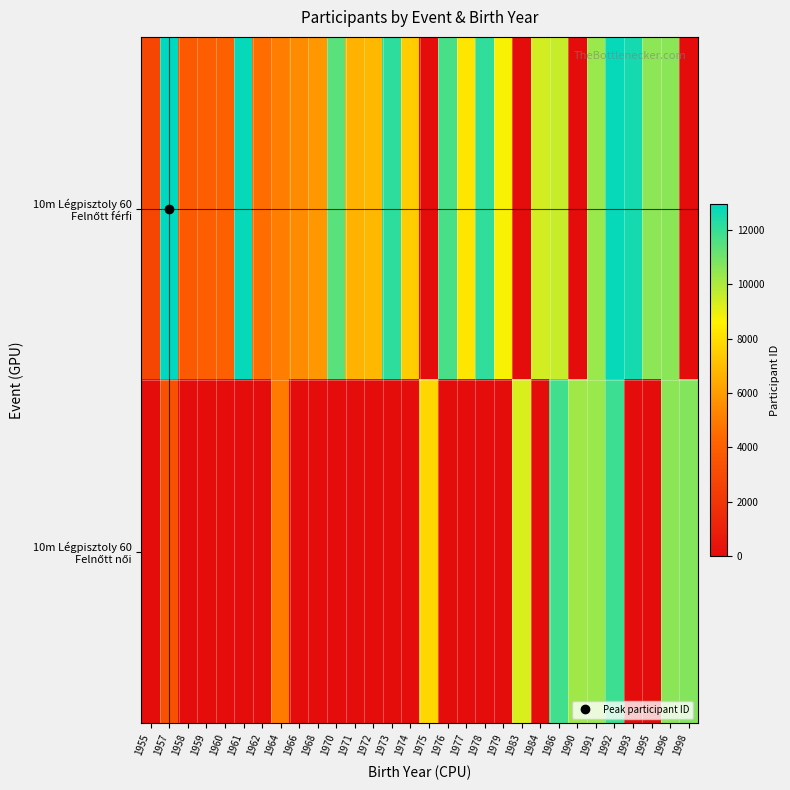

List the series in order of their peak value, lowest first.

10m Légpisztoly 60 Felnőtt női, 10m Légpisztoly 60 Felnőtt férfi